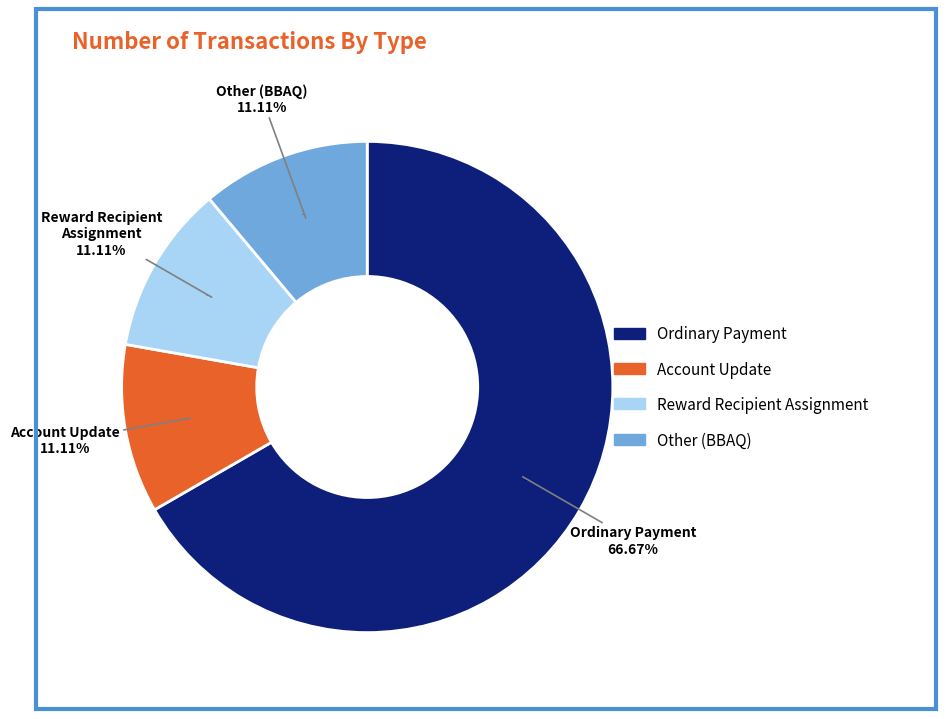

Rank the categories by value from lowest to highest.

Account Update, Reward Recipient Assignment, Other, Ordinary Payment